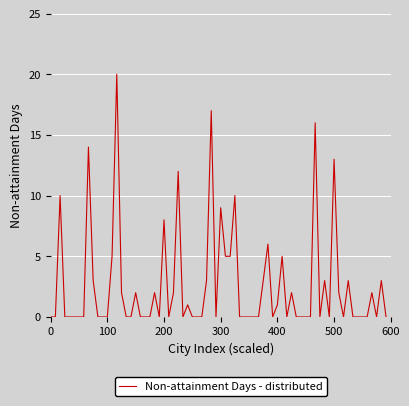

What is the greatest value displayed?

20